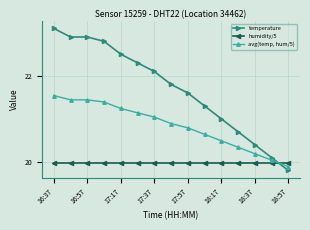

Which series has the largest total across all categories?

temperature